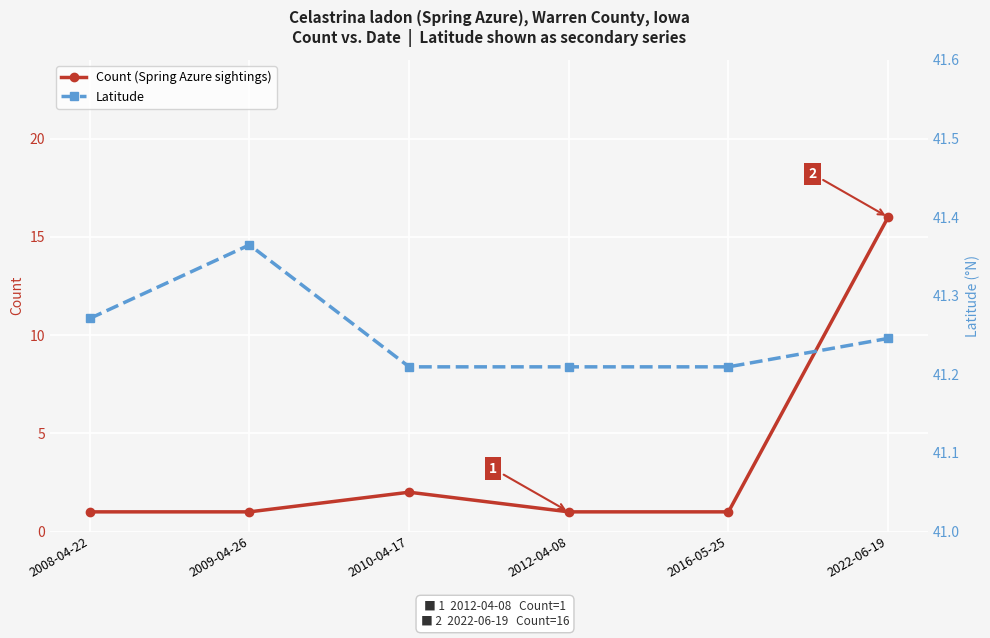

At how many categories does at least one series exceed 37?

6